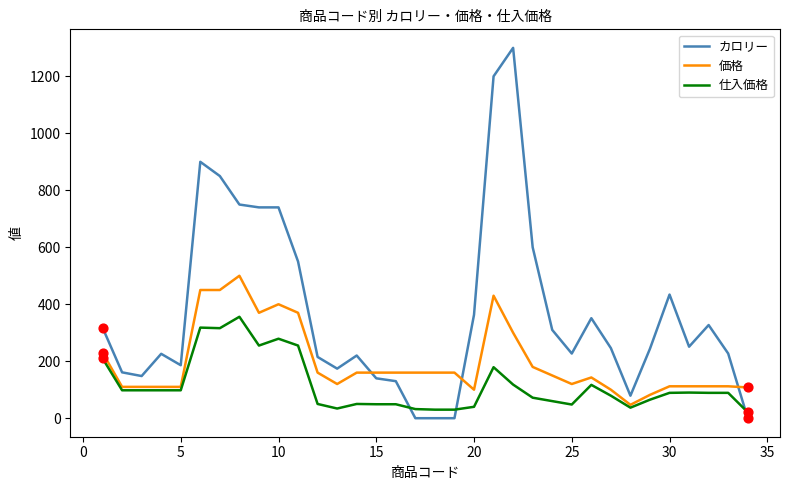

True or false: カロリー and 価格 intersect in this chart.

True